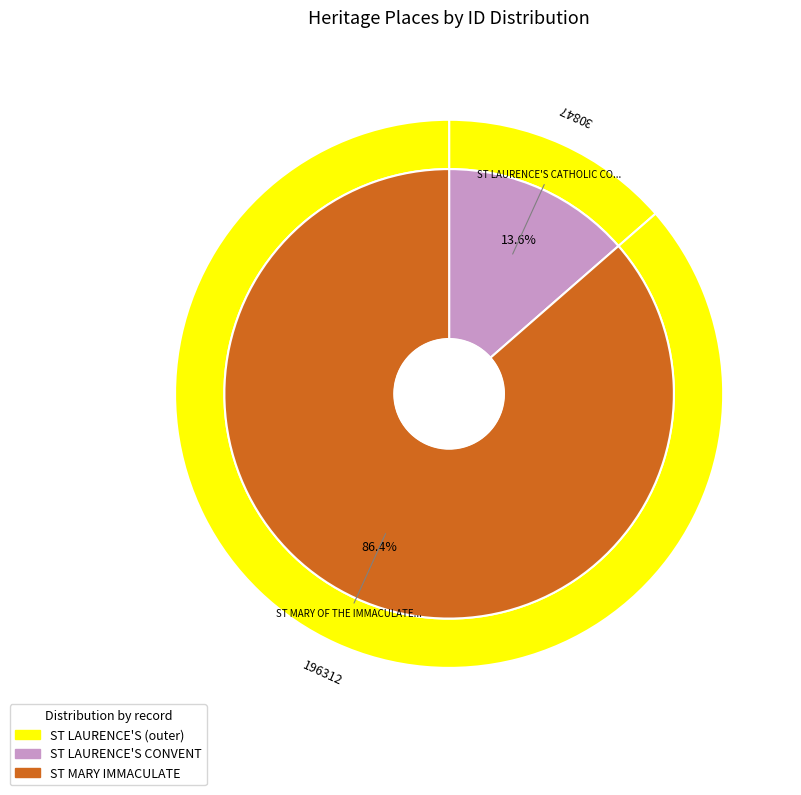

Is it true that ST MARY OF THE IMMACULATE CONCEPTION CHURCH is 78% of the pie?

False